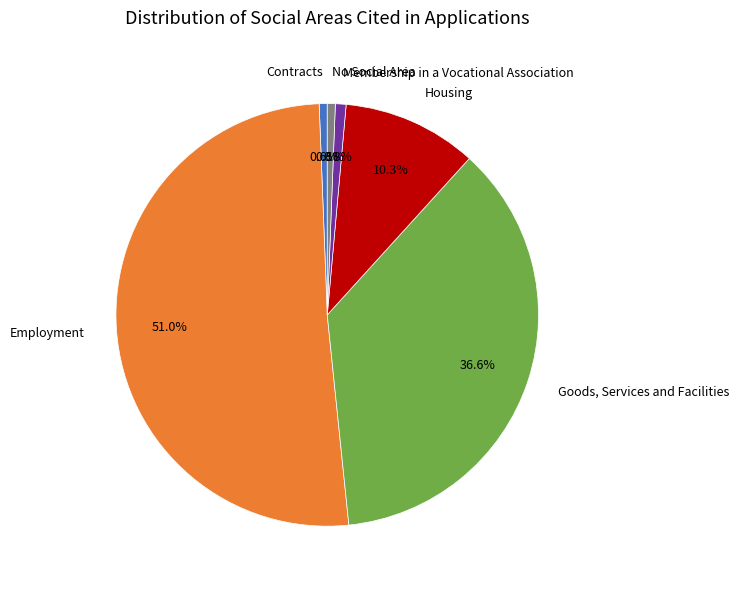

Which slice represents more than half of the pie?

Employment